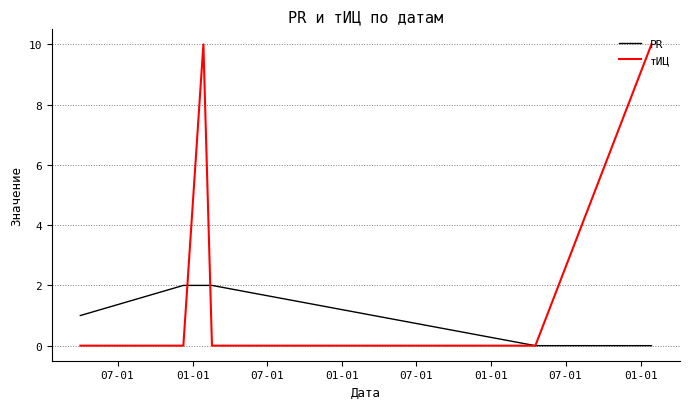

Which series has the widest spread of values?

тИЦ